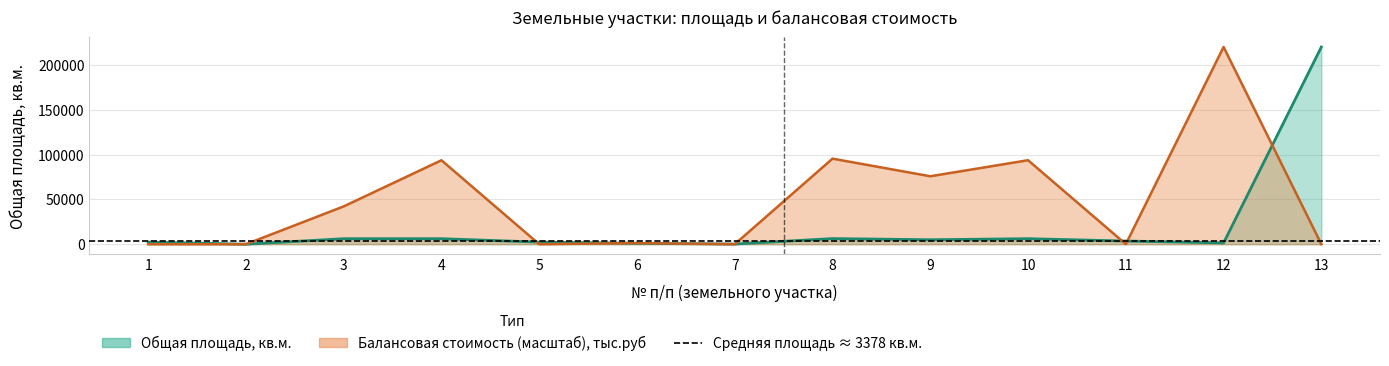

Reading left to right, transcribe all the data shown in this chart.

Общая площадь, кв.м.: 2307.0	32.0	6131.0	6150.0	2326.0	982.0	216.0	6269.0	4978.0	6154.0	3546.0	1445.0	220000.0
Балансовая стоимость, тыс.руб: 0.0	0.0	42176.7	93633.0	0.0	1245.7	0.0	95443.9	75789.6	93693.3	92.0	220000.0	0.0